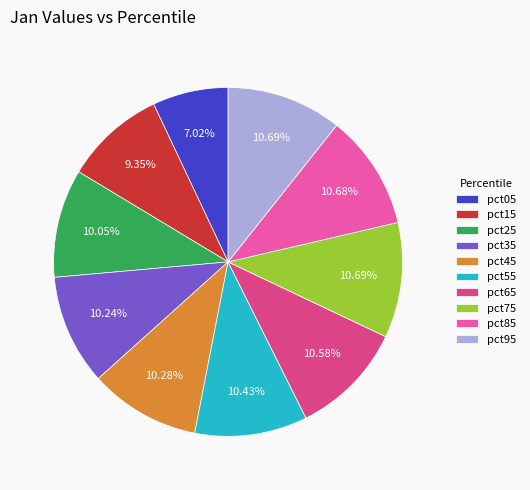

To the nearest percent, what is the average slice percentage?

10%